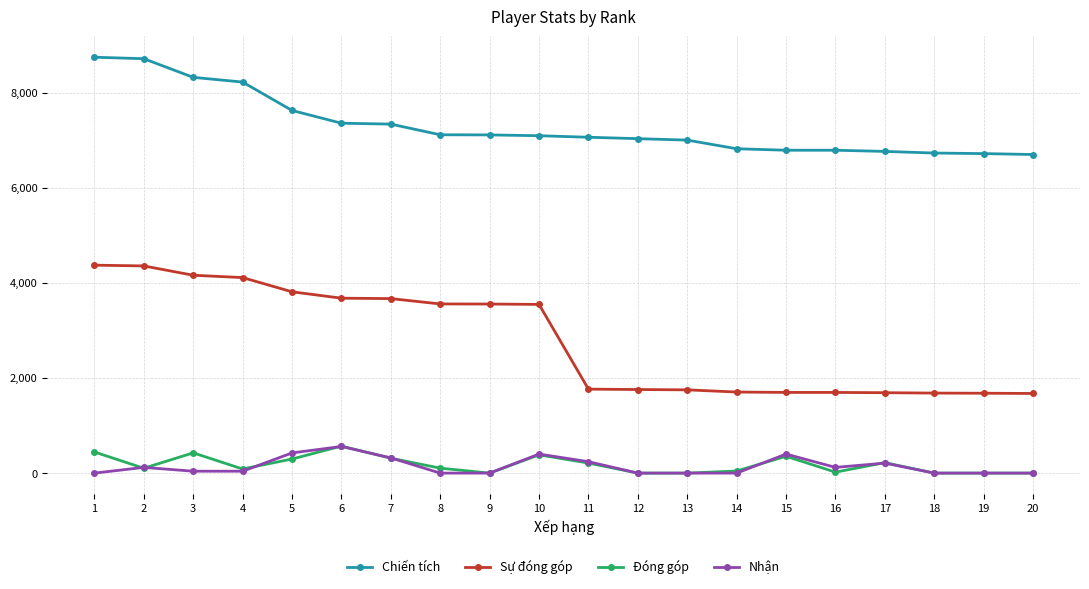

Count the number of data series in this chart.

4